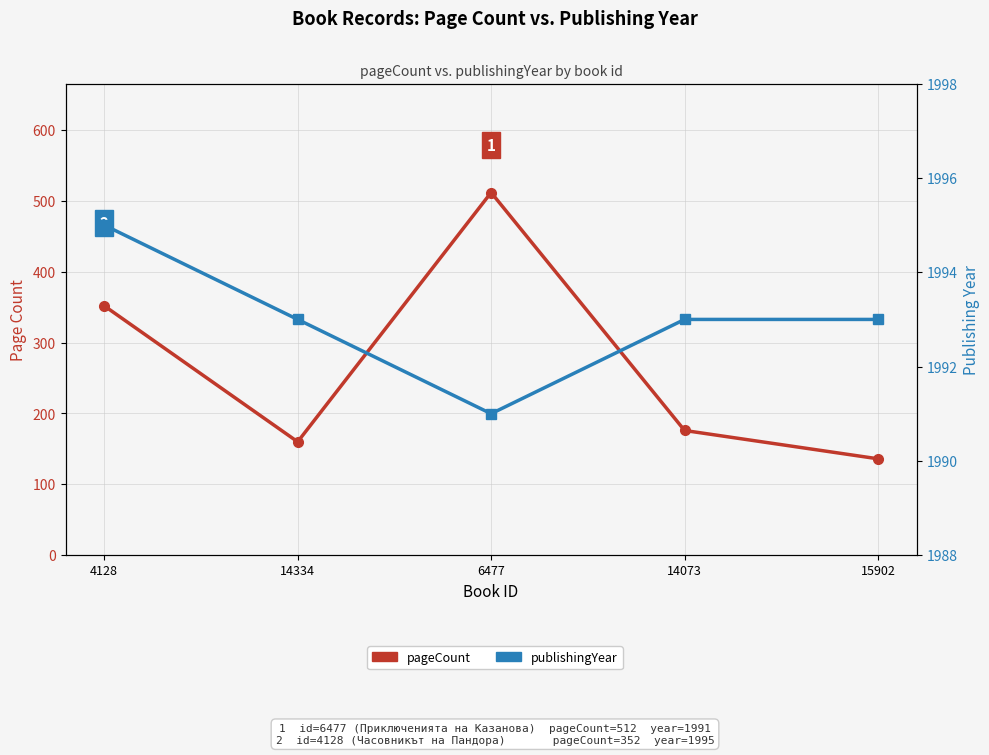

How many data points in pageCount are above 176?

2